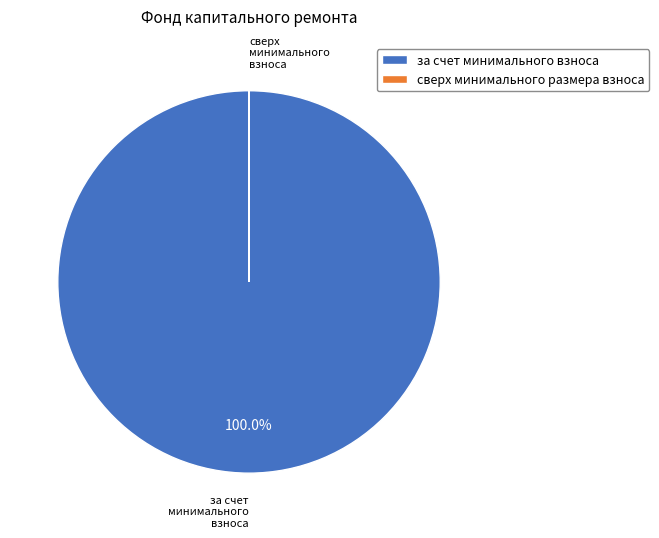

Which slice is the largest?

за счет минимального взноса